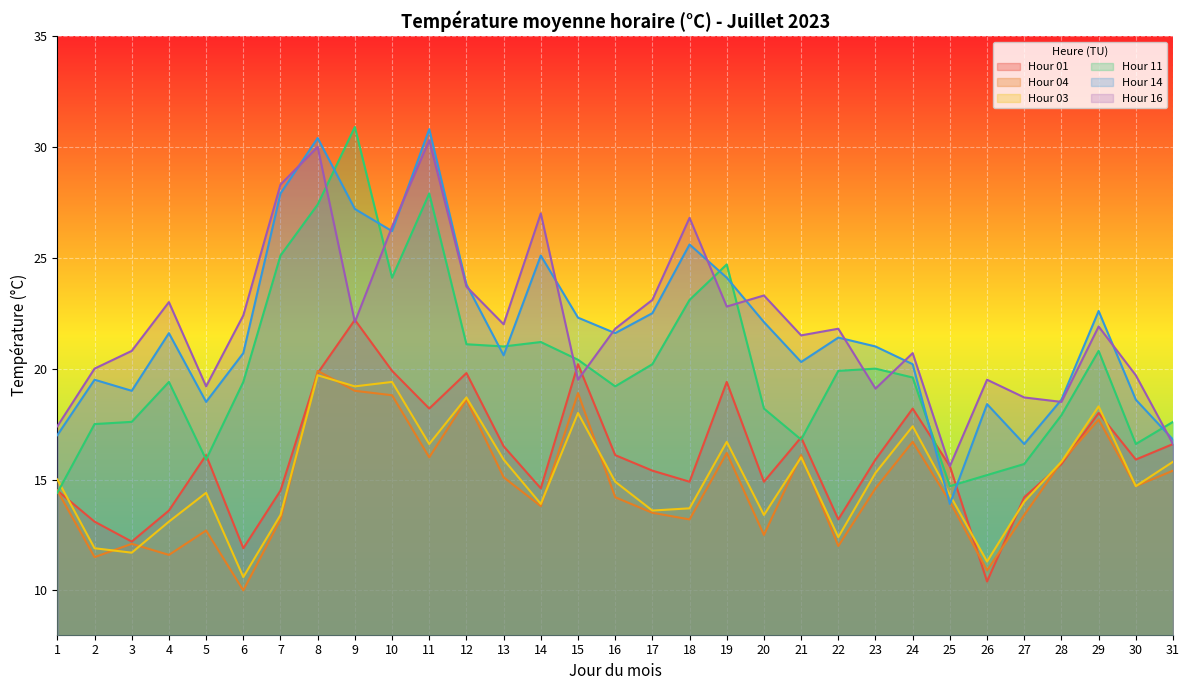

Which category has the highest value in the Hour 14 series?

11